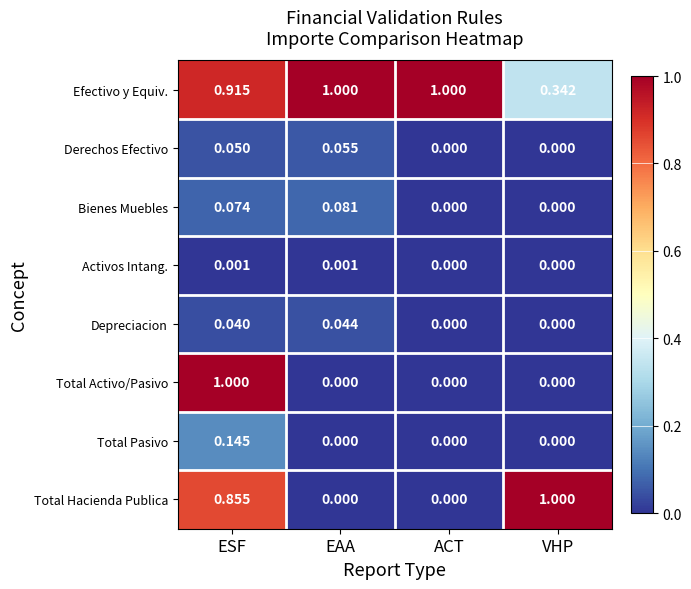

Count the number of data series in this chart.

8